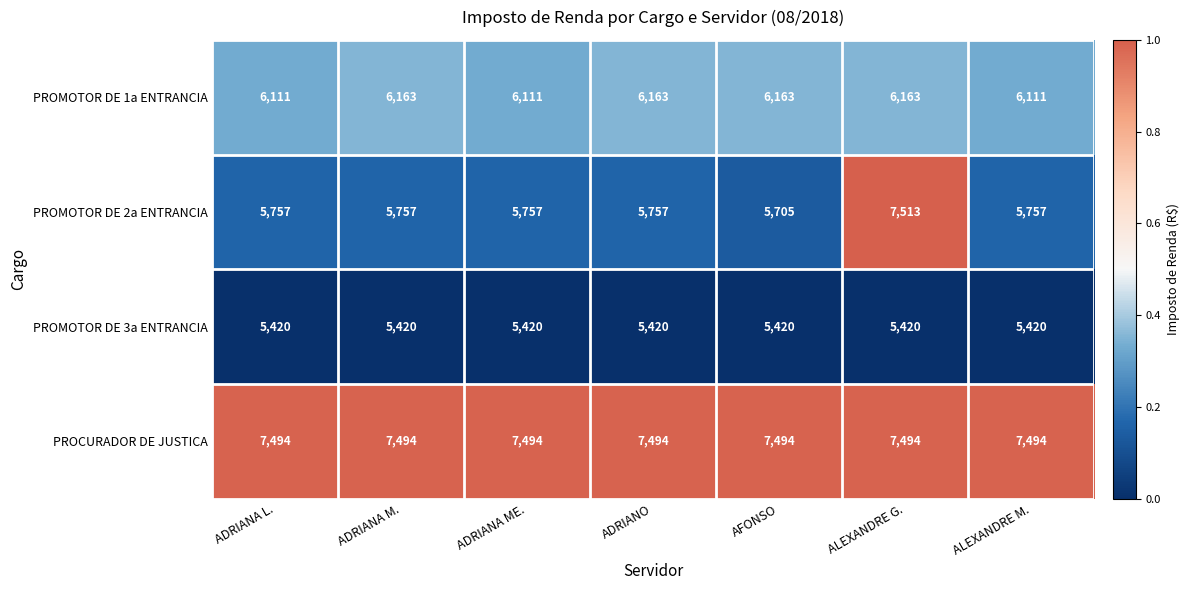

List the series in order of their peak value, lowest first.

PROMOTOR DE 3a ENTRANCIA, PROMOTOR DE 1a ENTRANCIA, PROCURADOR DE JUSTICA, PROMOTOR DE 2a ENTRANCIA